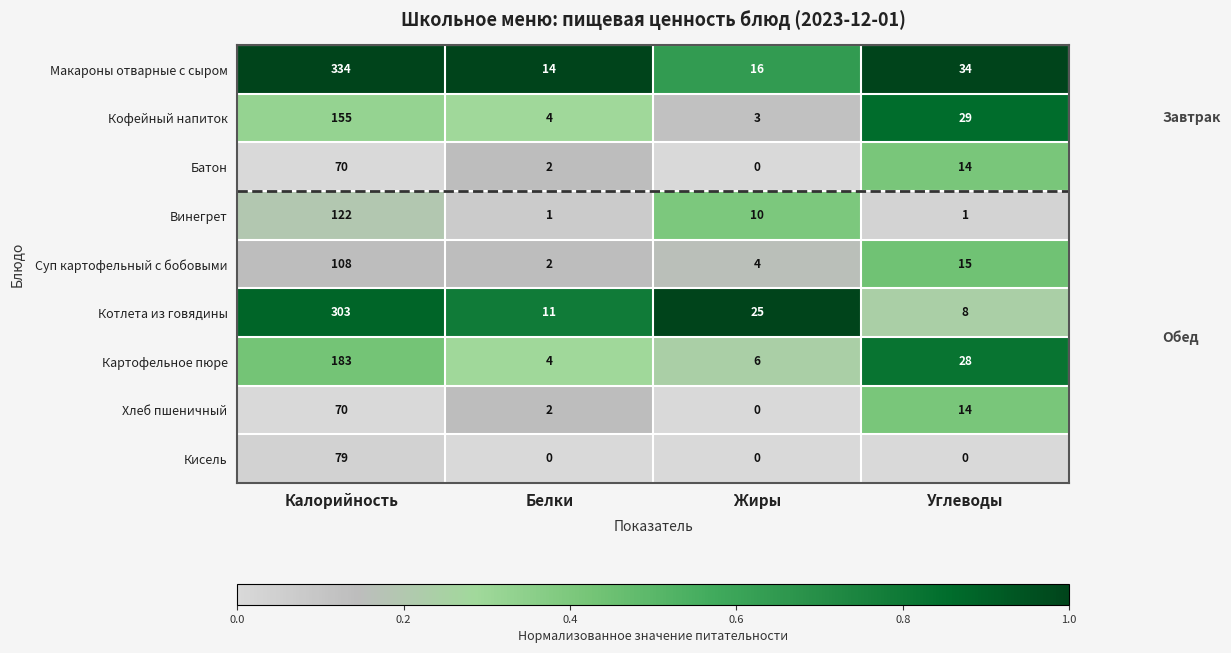

True or false: Кофейный напиток has a value of 3 at Жиры.

True